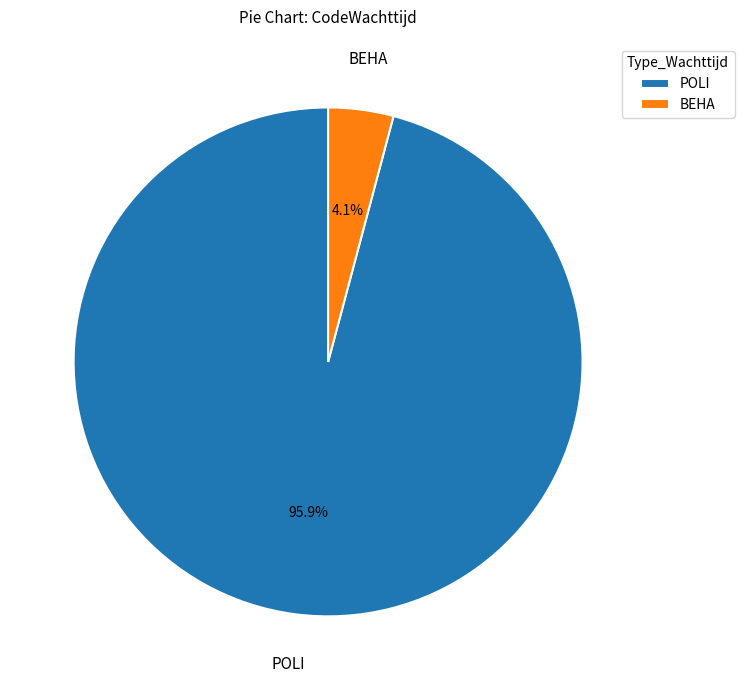

To the nearest percent, what is the average slice percentage?

50%